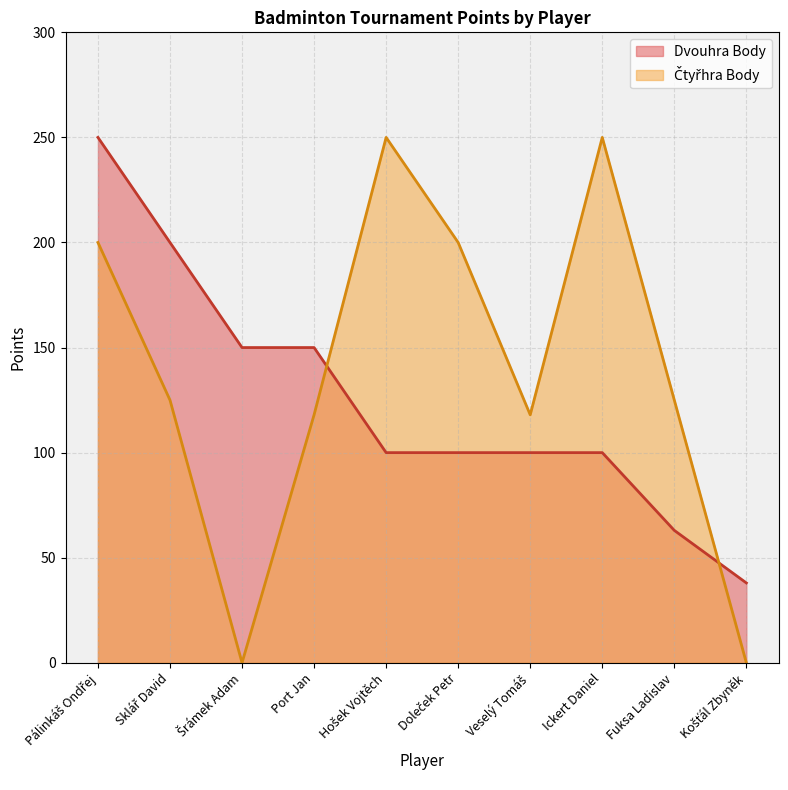

How many times do Čtyřhra Body and Dvouhra Body cross each other?

2